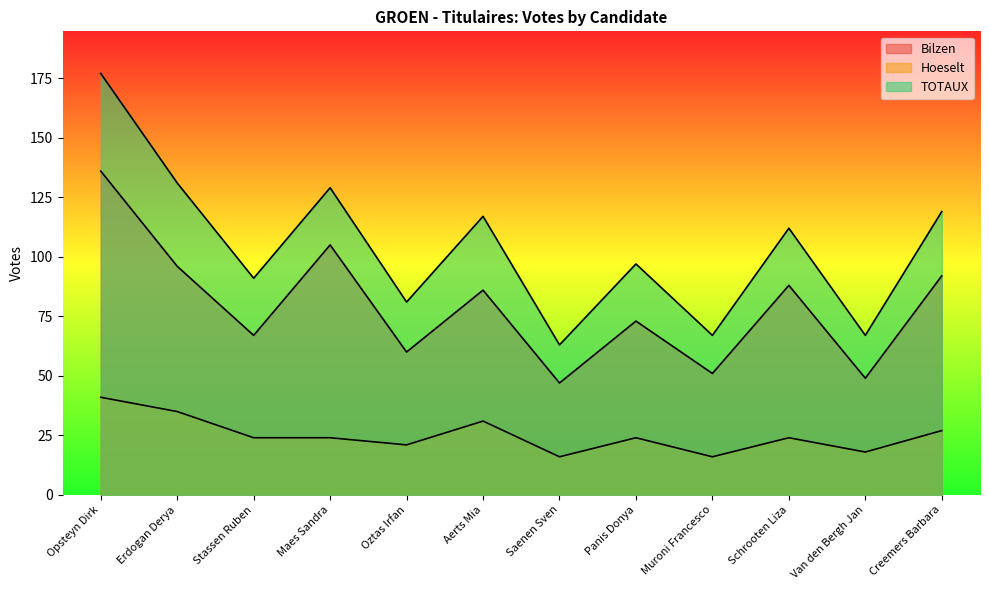

What is the minimum value shown in the chart?

16